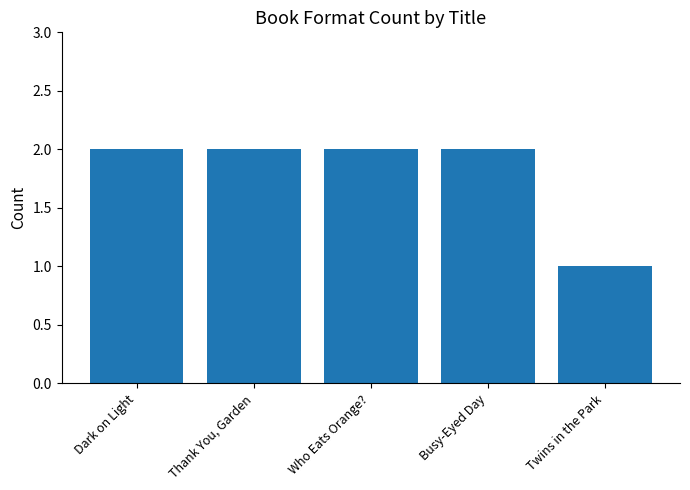

What position from the left is Dark on Light?

1